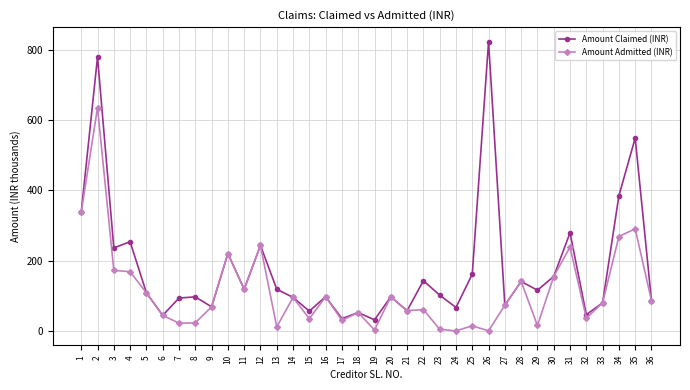

What is the maximum value for Amount Claimed (INR)?

824.1